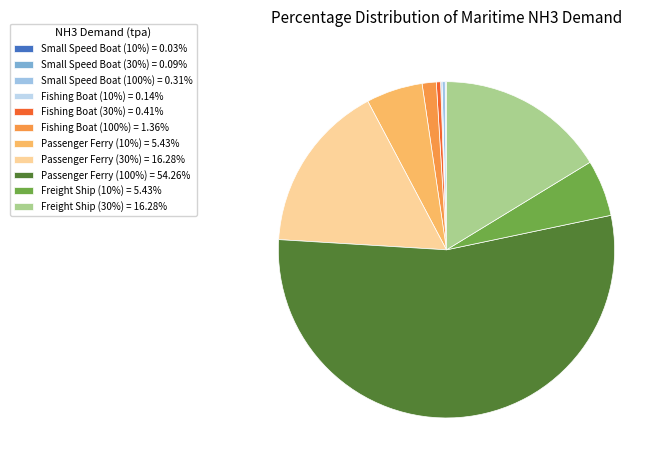

Count the number of slices in the pie.

11